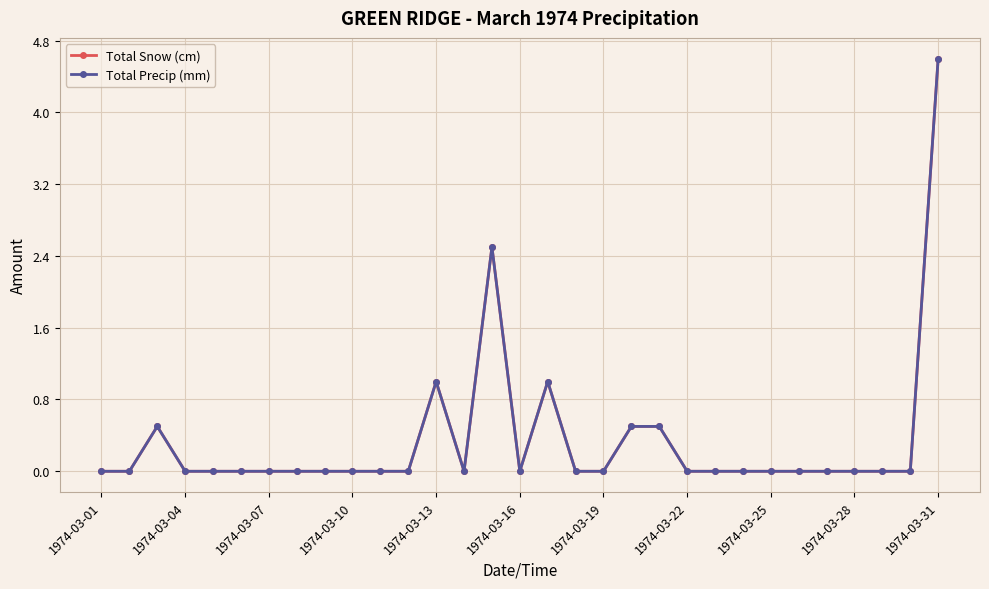

Which category has the lowest value in the Total Precip (mm) series?

1974-03-01